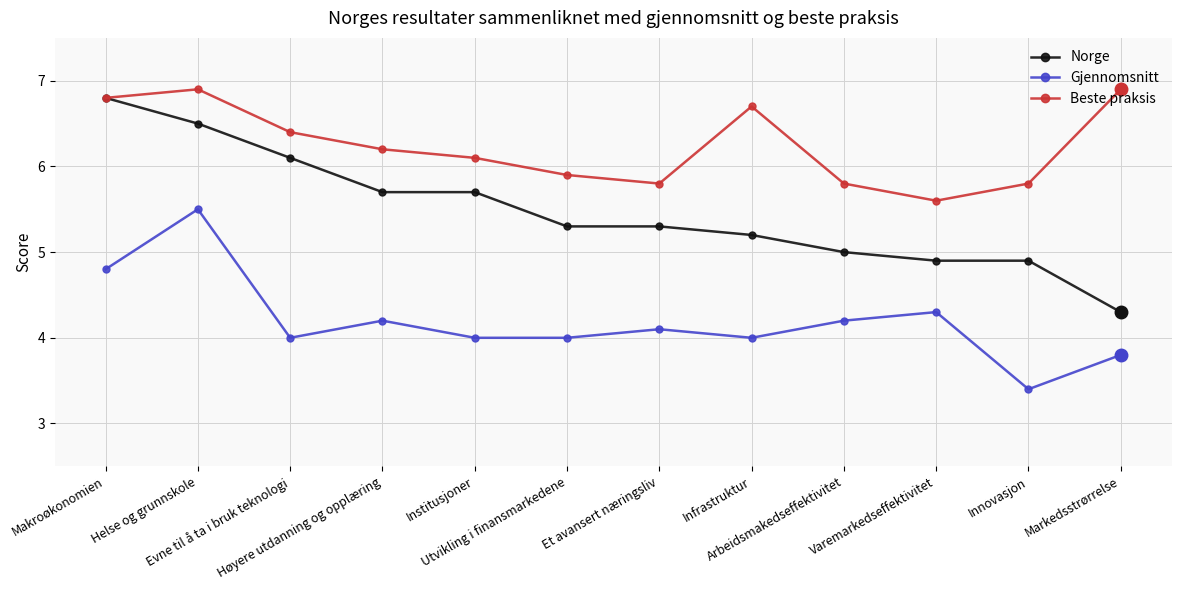

Which series has the widest spread of values?

Norge